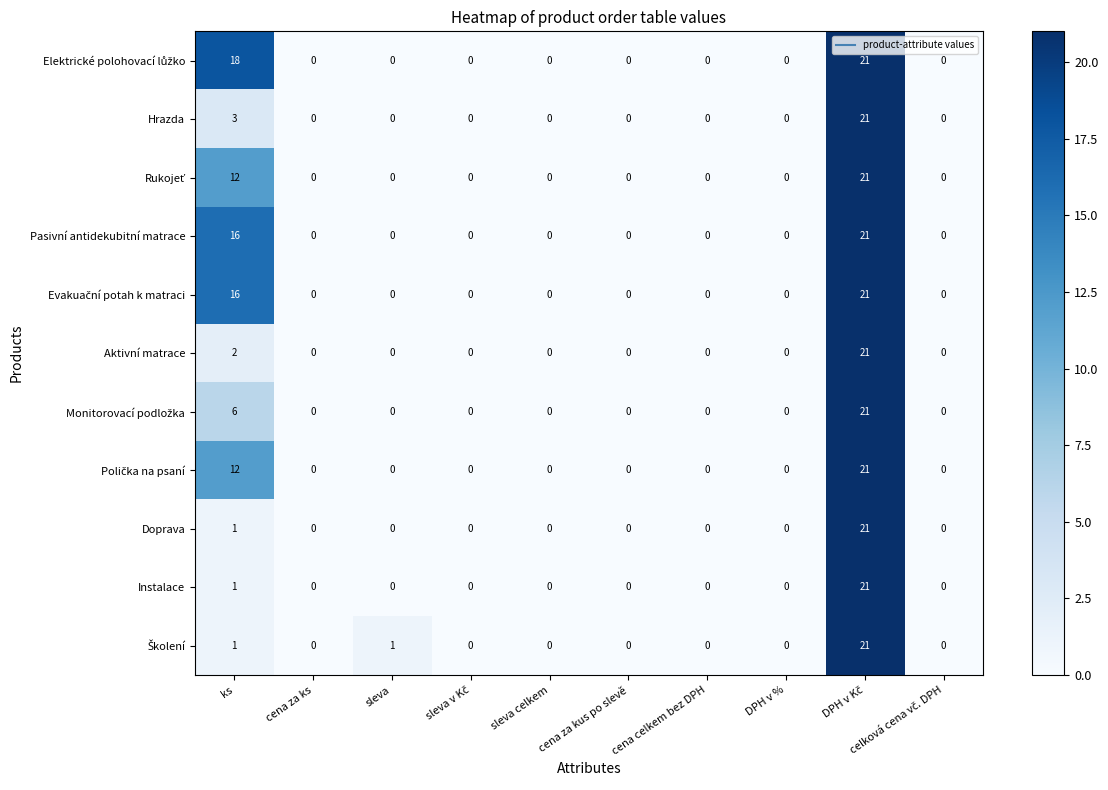

What is the sum of all Doprava values?

22